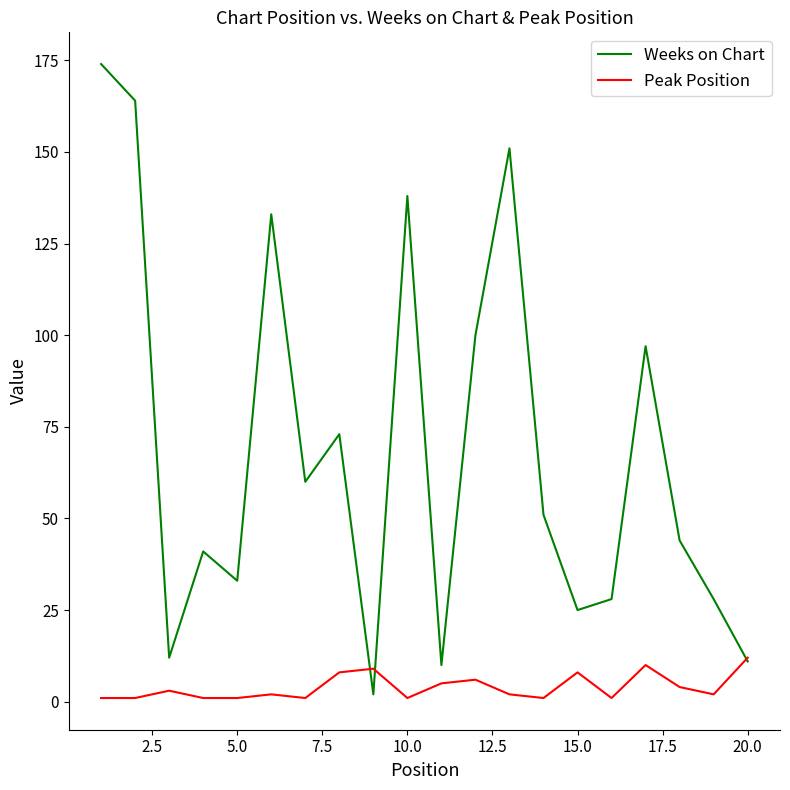

Which series has the widest spread of values?

Weeks on Chart